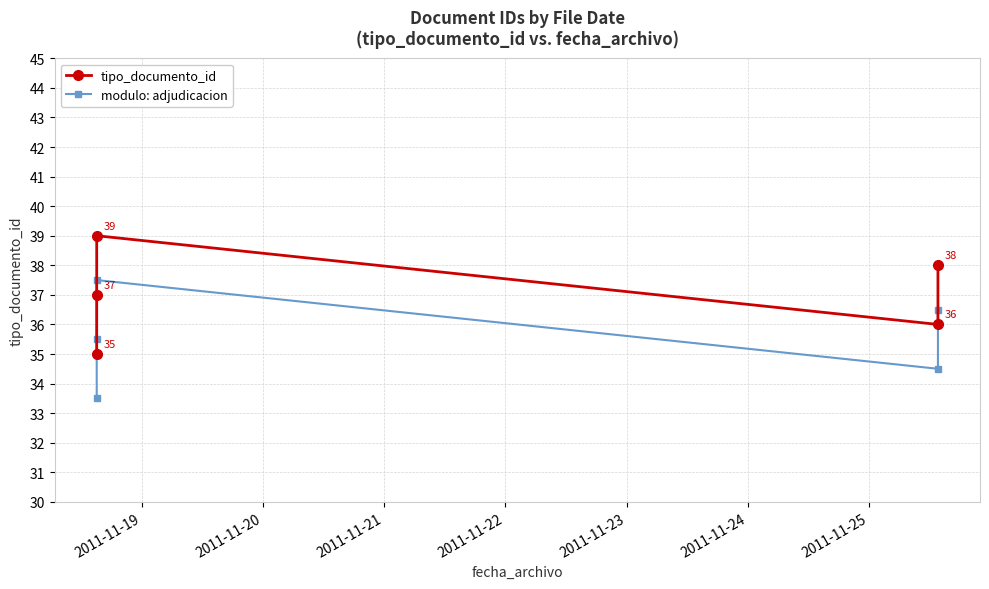

True or false: tipo_documento_id and modulo: adjudicacion cross at least once.

False